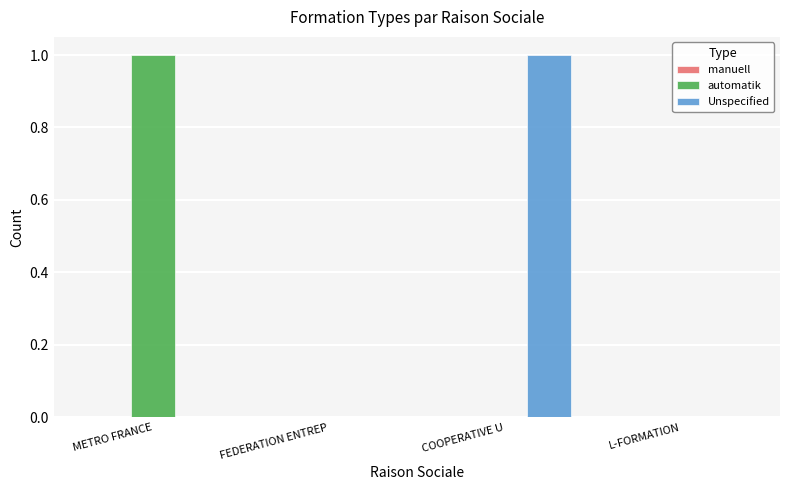

Is it true that automatik equals 1 at METRO FRANCE?

True